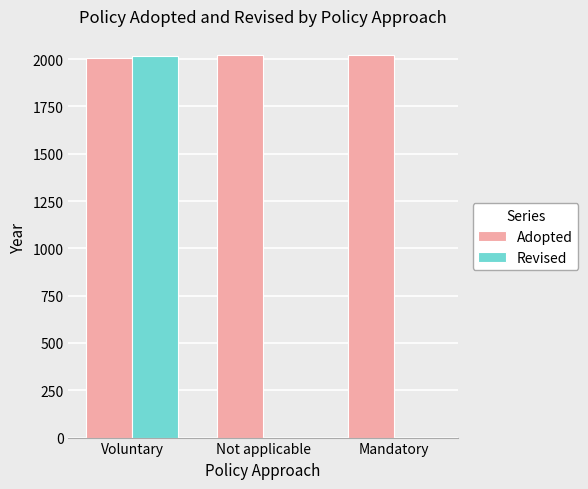

Which series has the largest range (max minus min)?

Revised